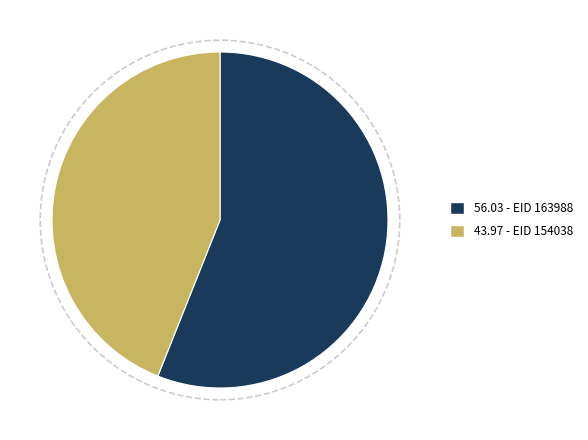

Is there a majority slice in this chart?

Yes